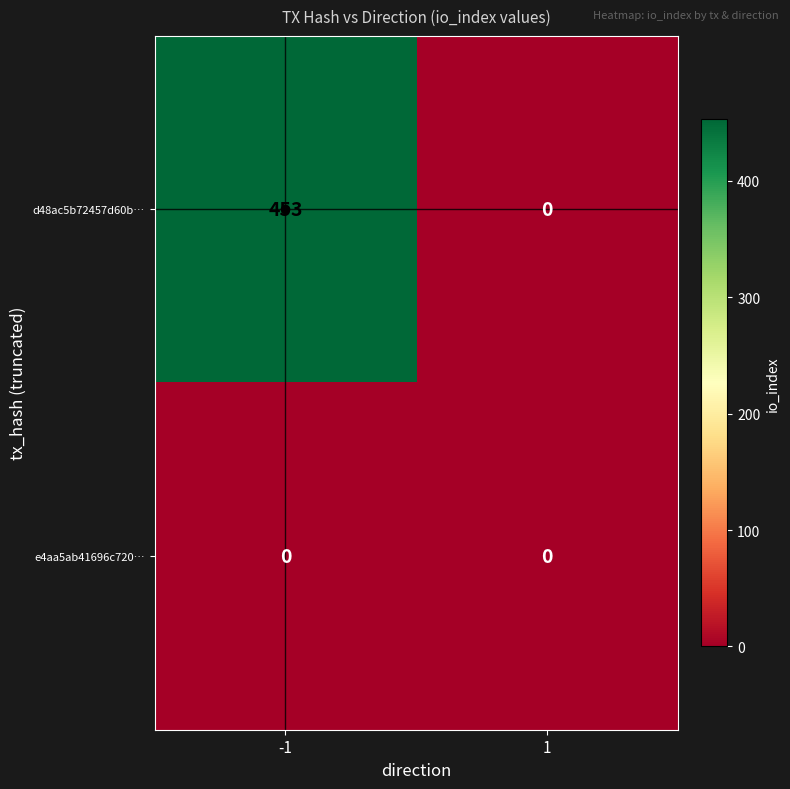

Is it true that e4aa5ab41696c720… equals 0 at -1?

True